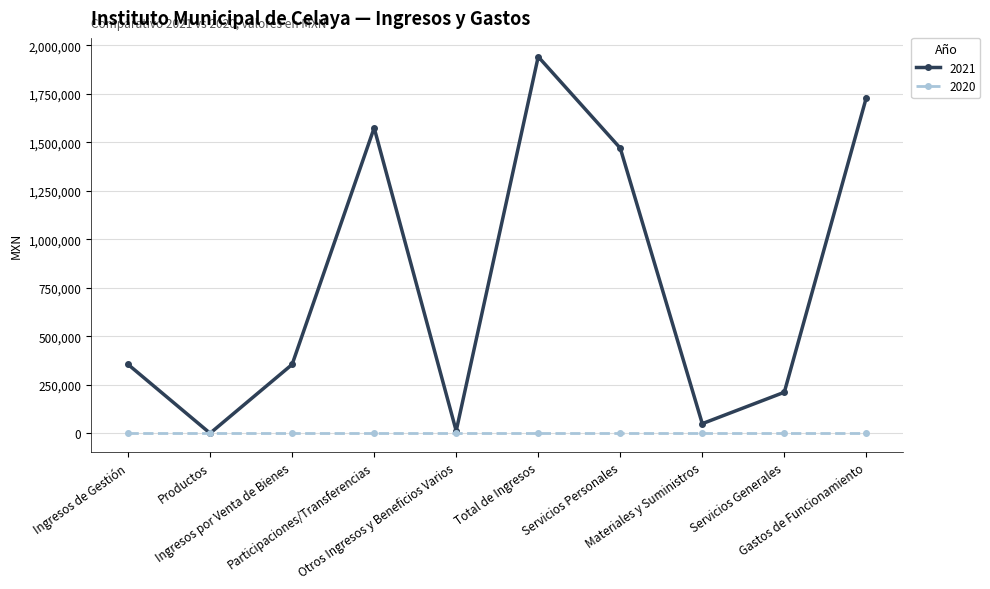

True or false: 2021 has more than 0 points higher than both neighbors.

True